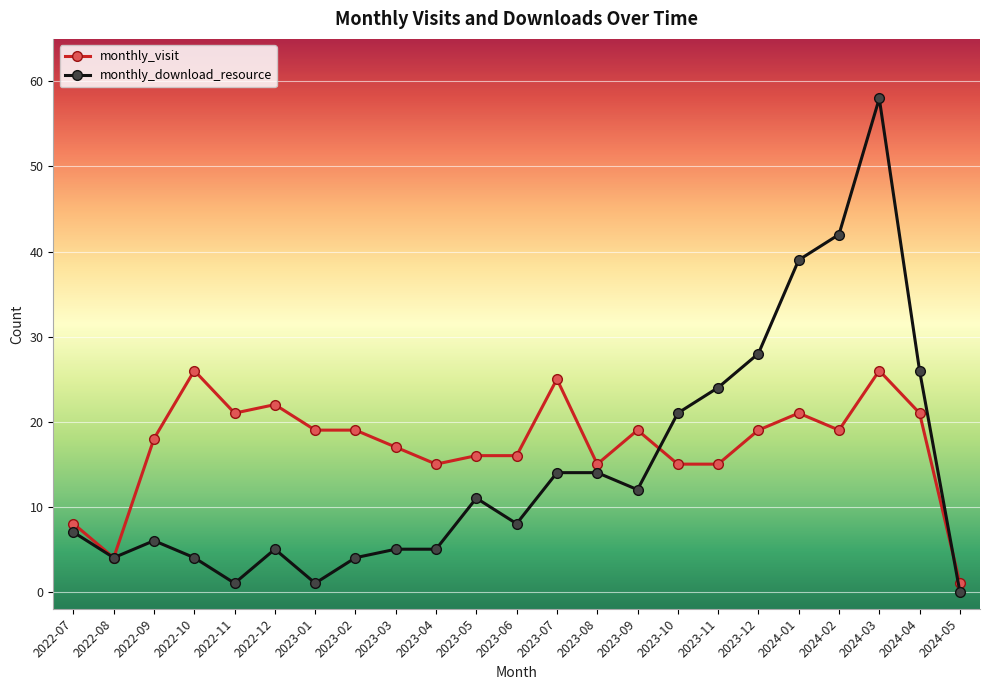

What is the label of the 11th point from the right?

2023-07